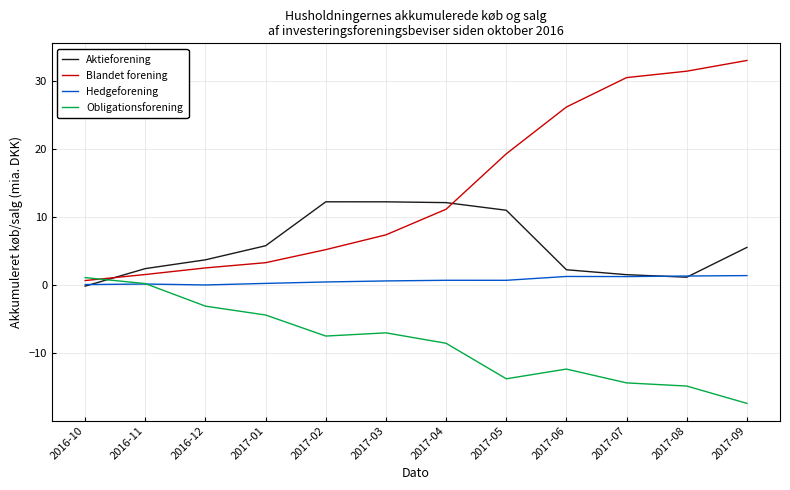

How many series are shown in this chart?

4